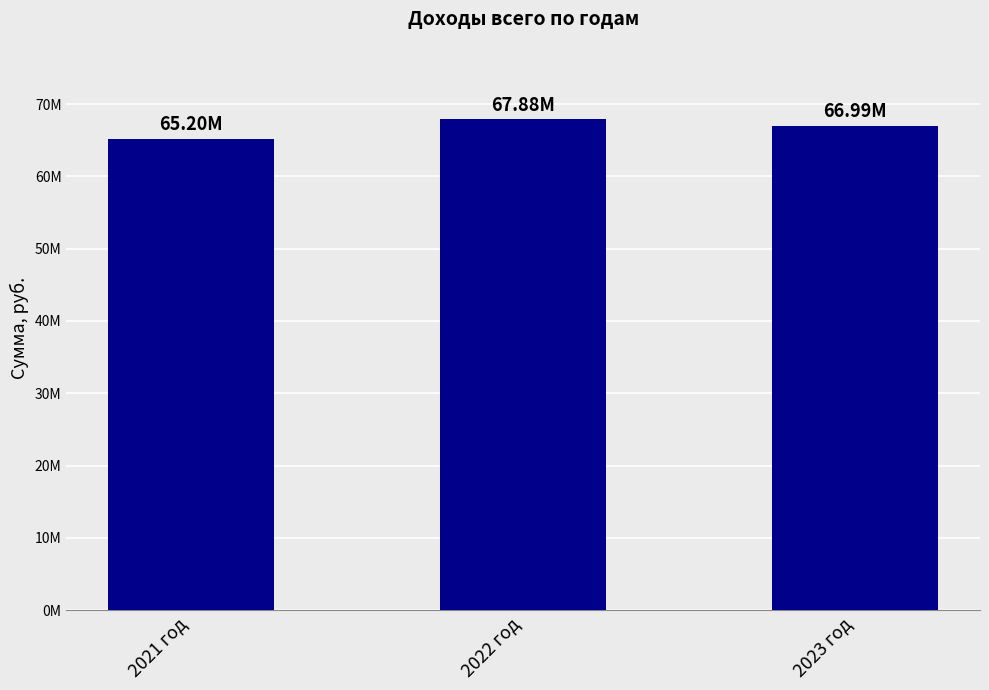

What is the label of the 1st bar from the right?

2023 год